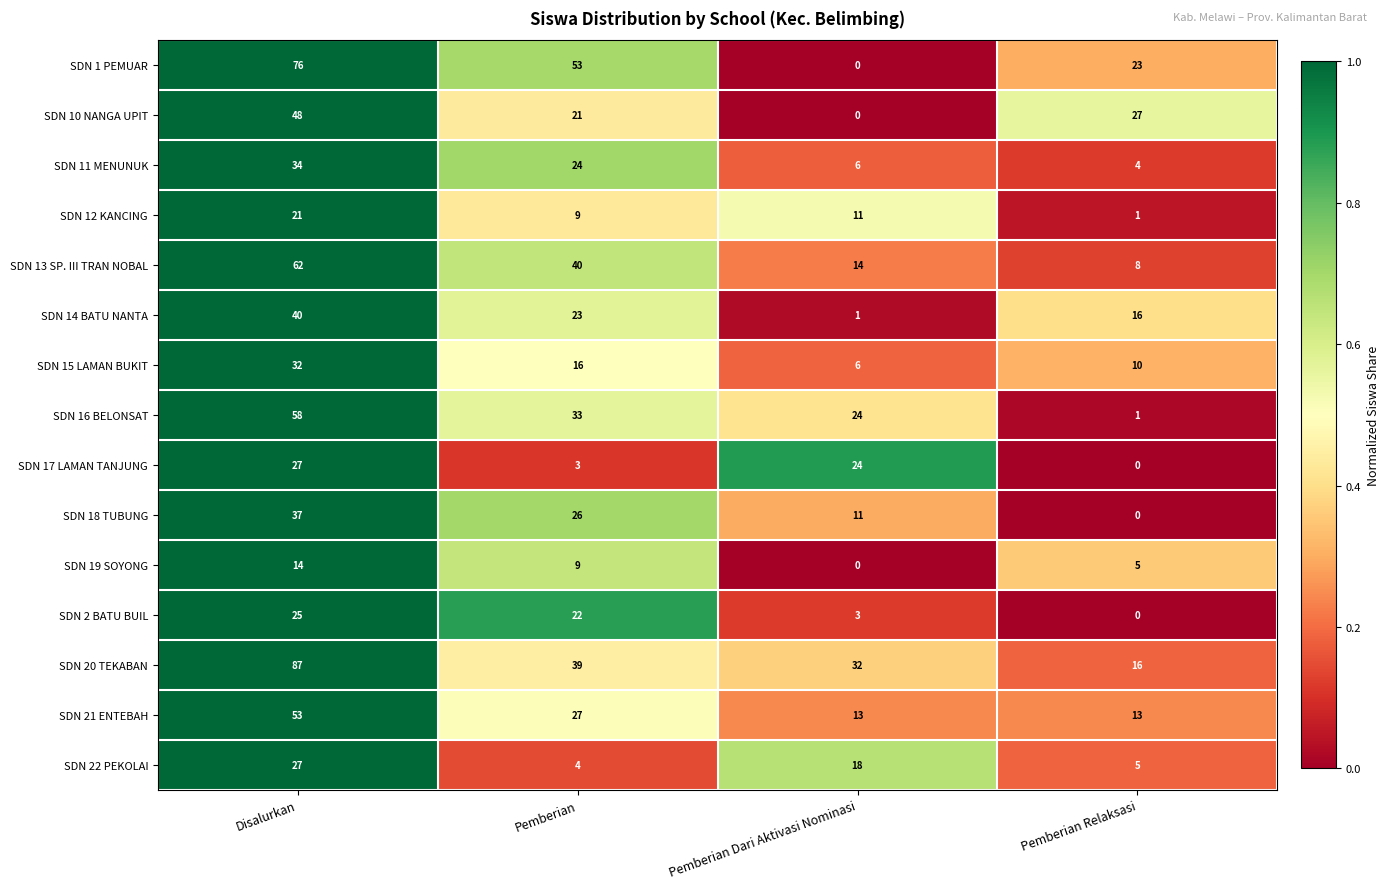

At which category is the sum across all series the highest?

Disalurkan